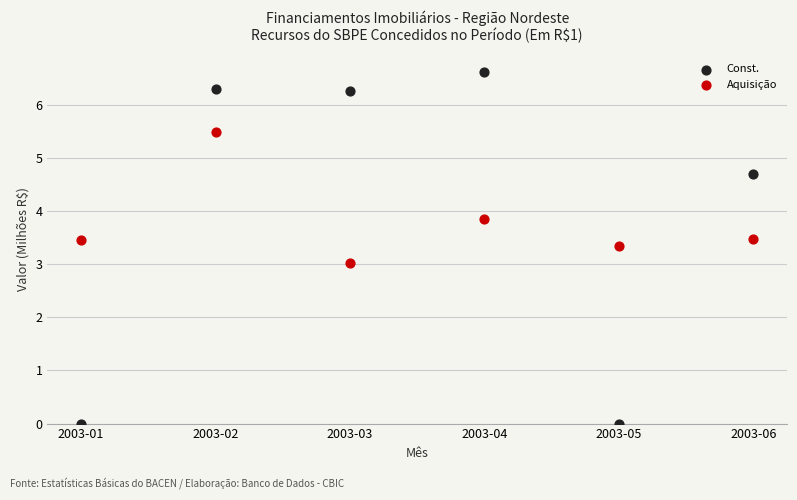

In the Aquisição series, what Y value is closest to 4?

3.9